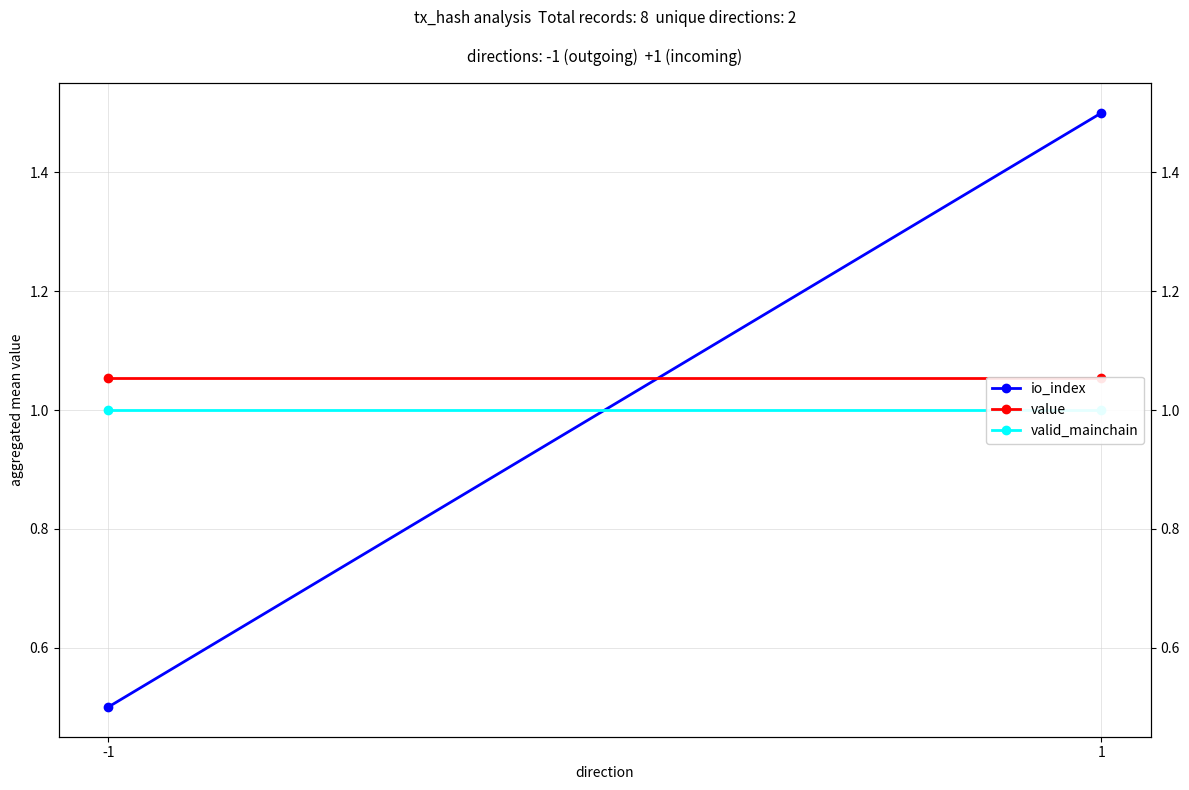

What is the value of the value point at the 1st from the left?

1.1